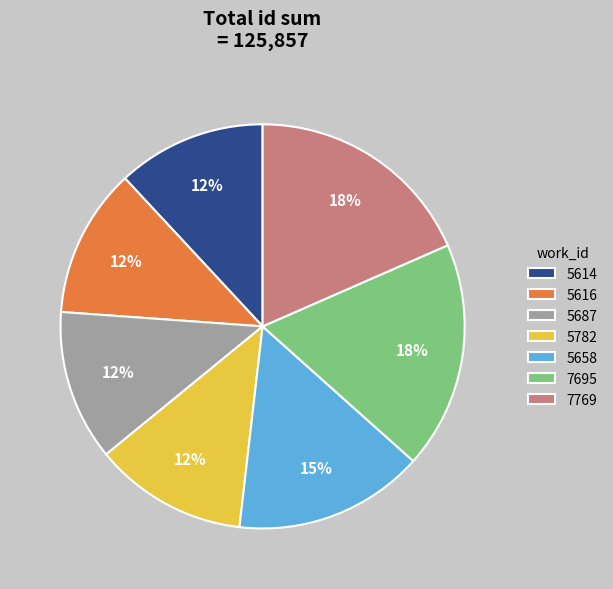

How many segments does this pie chart have?

7